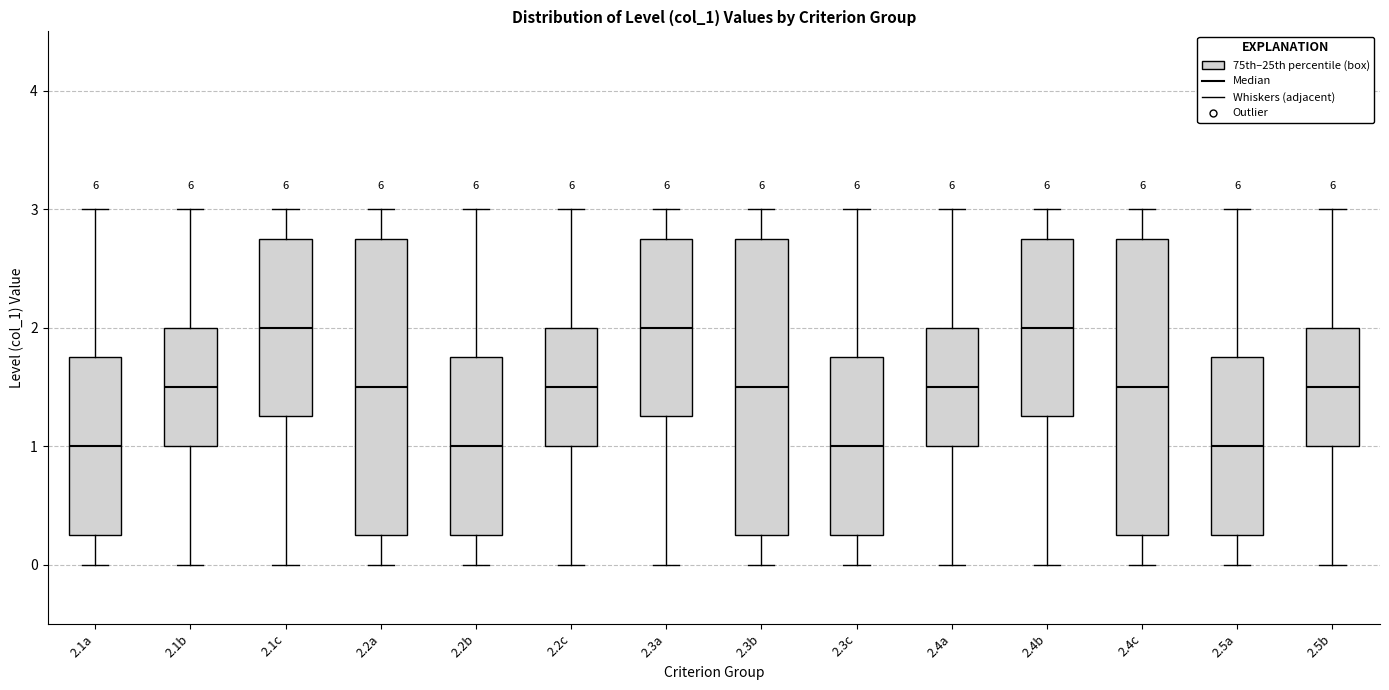

Reading left to right, read every box against the y-axis: the position of its median line, the range the box covers, and the ends of its whiskers. The values are not printed on the chart, so give them approximately, as read against the axis.

2.1a: median 1.0, box 0.3 to 1.8, whiskers 0.0 to 3.0
2.1b: median 1.5, box 1.0 to 2.0, whiskers 0.0 to 3.0
2.1c: median 2.0, box 1.3 to 2.8, whiskers 0.0 to 3.0
2.2a: median 1.5, box 0.3 to 2.8, whiskers 0.0 to 3.0
2.2b: median 1.0, box 0.3 to 1.8, whiskers 0.0 to 3.0
2.2c: median 1.5, box 1.0 to 2.0, whiskers 0.0 to 3.0
2.3a: median 2.0, box 1.3 to 2.8, whiskers 0.0 to 3.0
2.3b: median 1.5, box 0.3 to 2.8, whiskers 0.0 to 3.0
2.3c: median 1.0, box 0.3 to 1.8, whiskers 0.0 to 3.0
2.4a: median 1.5, box 1.0 to 2.0, whiskers 0.0 to 3.0
2.4b: median 2.0, box 1.3 to 2.8, whiskers 0.0 to 3.0
2.4c: median 1.5, box 0.3 to 2.8, whiskers 0.0 to 3.0
2.5a: median 1.0, box 0.3 to 1.8, whiskers 0.0 to 3.0
2.5b: median 1.5, box 1.0 to 2.0, whiskers 0.0 to 3.0